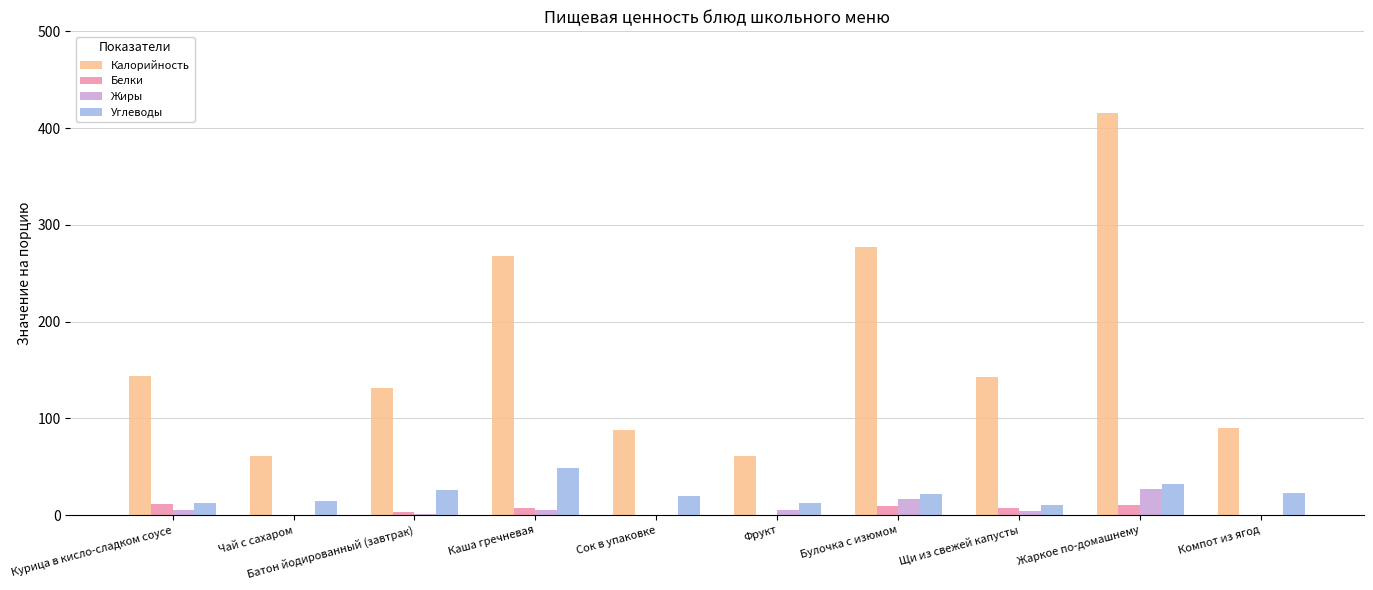

At which category is the sum across all series the highest?

Жаркое по-домашнему